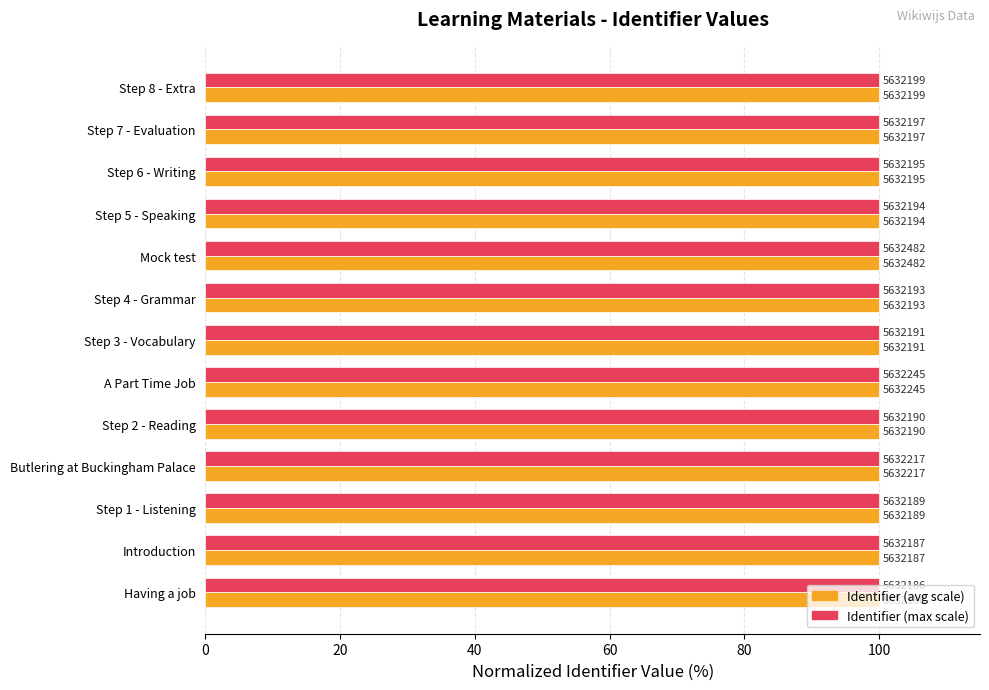

Is it true that Avg Identifier (normalized) equals 57.6 at Step 4 - Grammar?

False